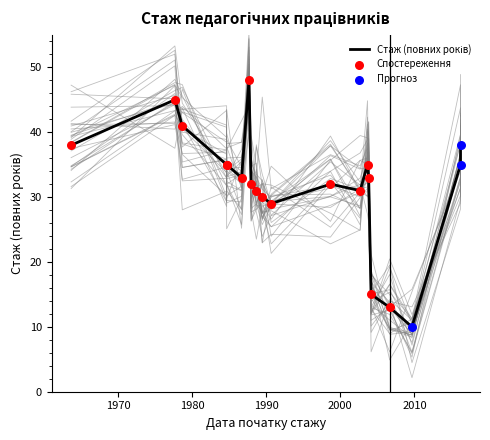

What is the change in value from 1984-08-25 to 2016-03-21?

+3